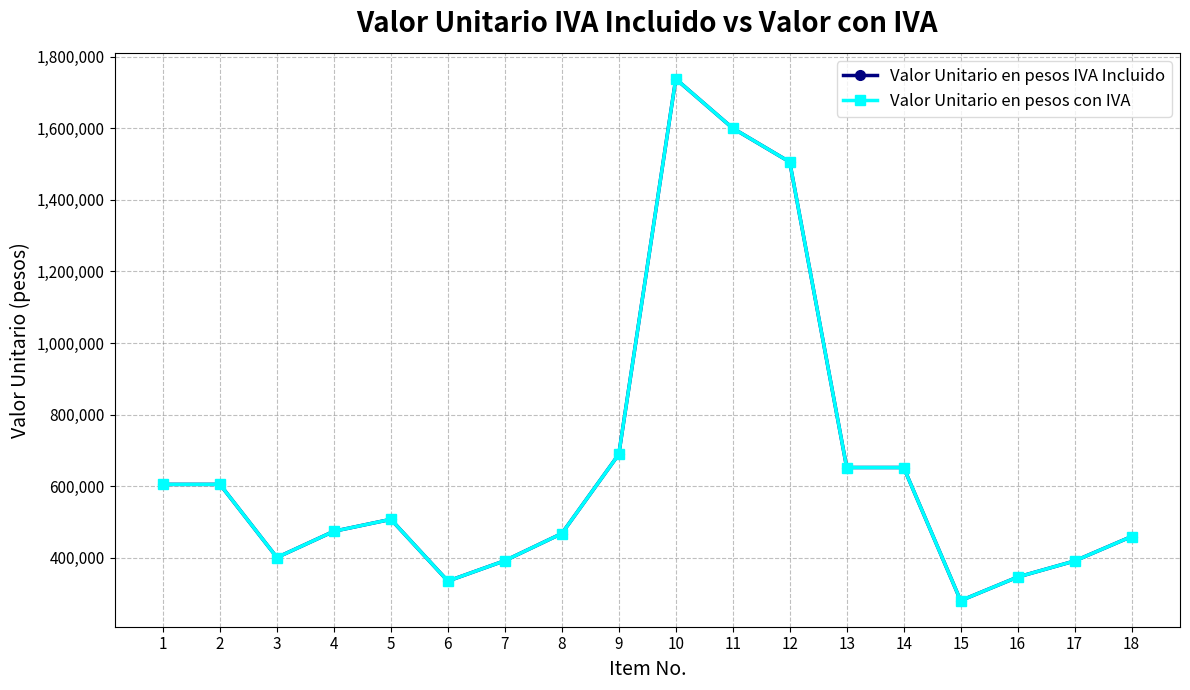

At which category does Valor Unitario en pesos con IVA reach its first local valley?

3